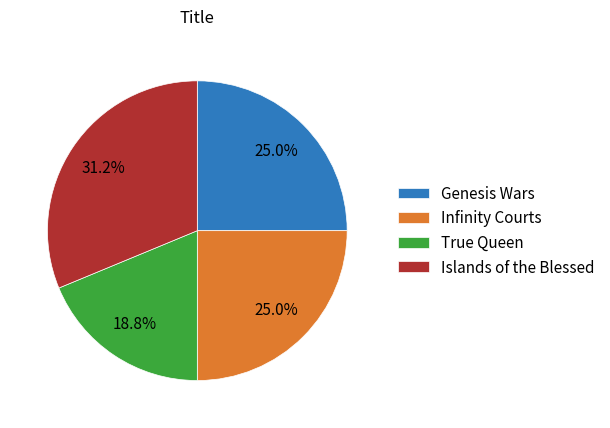

The Genesis Wars slice represents 25% of the pie. True or false?

True